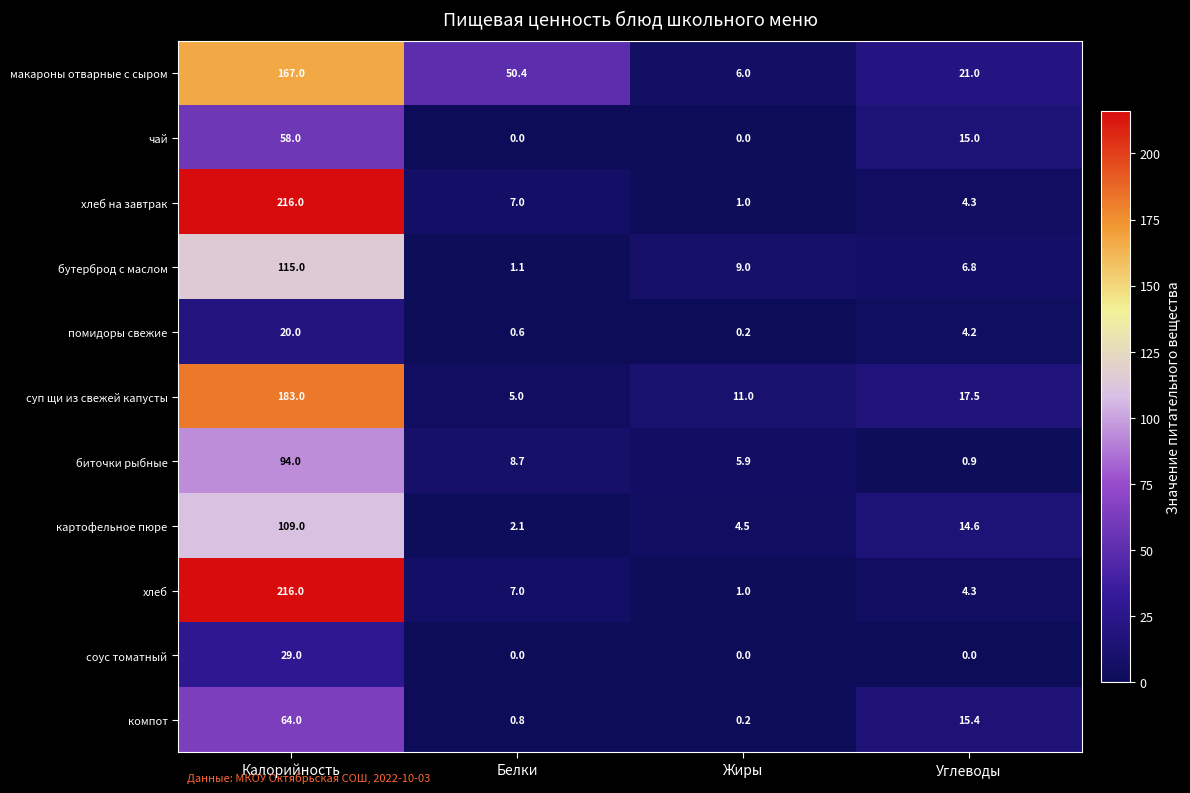

At which label does помидоры свежие reach its peak?

Калорийность